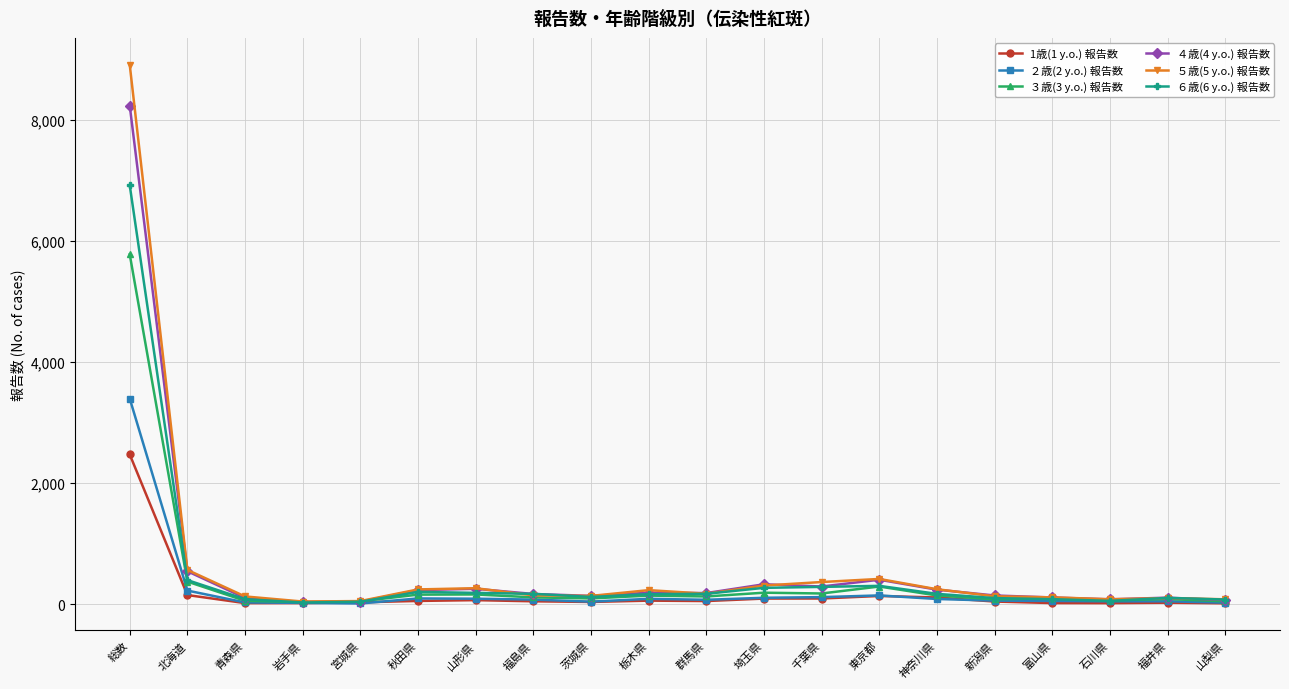

Rank the series by their maximum value, from lowest to highest.

1歳(1 y.o.) 報告数, ２歳(2 y.o.) 報告数, ３歳(3 y.o.) 報告数, ６歳(6 y.o.) 報告数, ４歳(4 y.o.) 報告数, ５歳(5 y.o.) 報告数